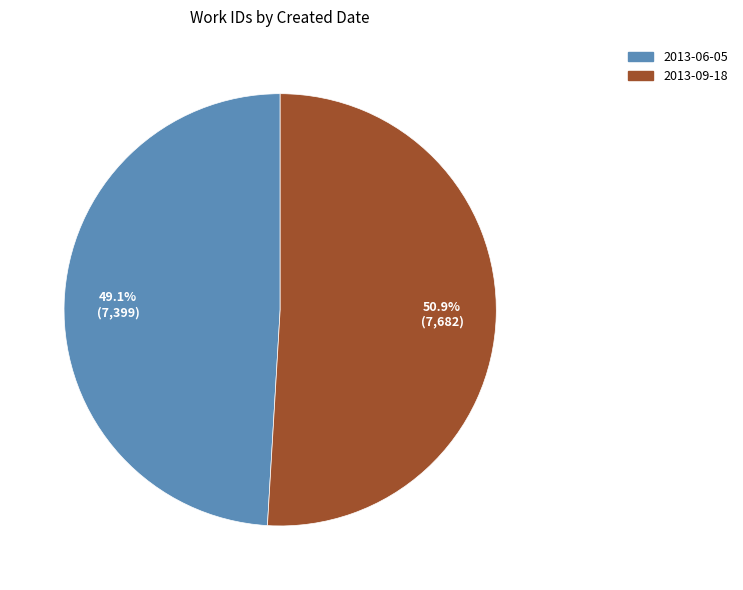

To the nearest percent, what is the average slice percentage?

50%